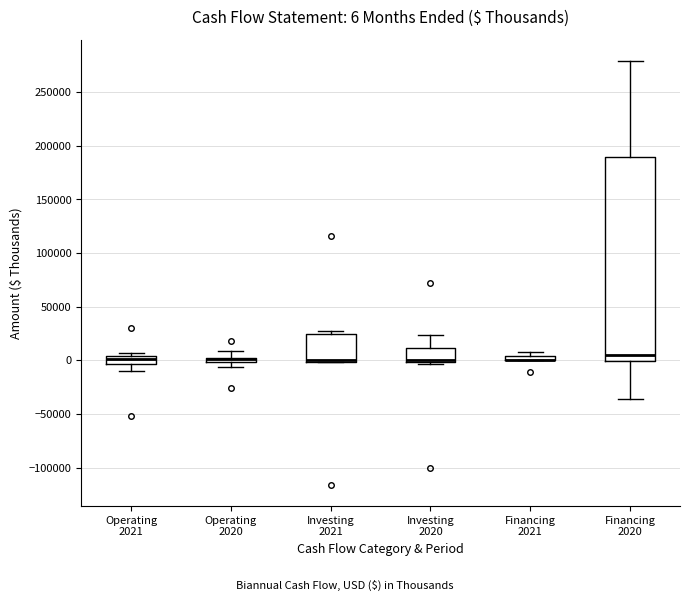

Comparing the boxes themselves (not the whiskers), which one is the tallest?

Financing 2020